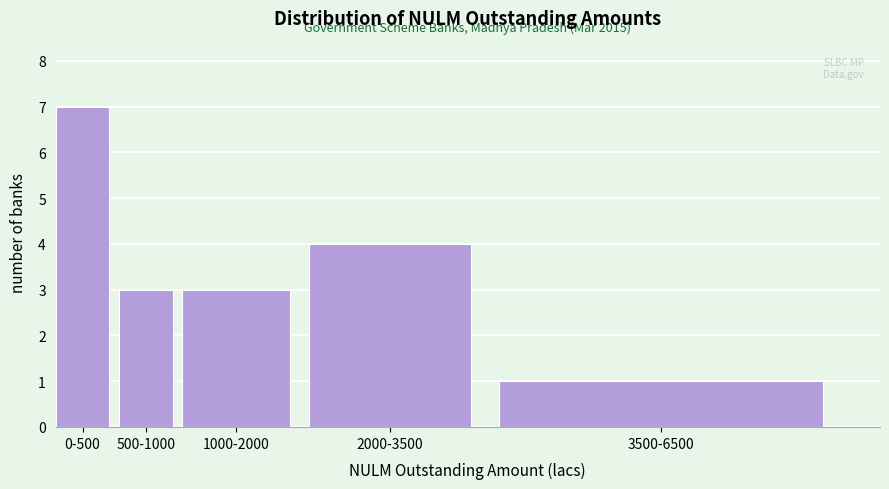

Reading right to left, what are all the values shown in this chart?

1	4	3	3	7